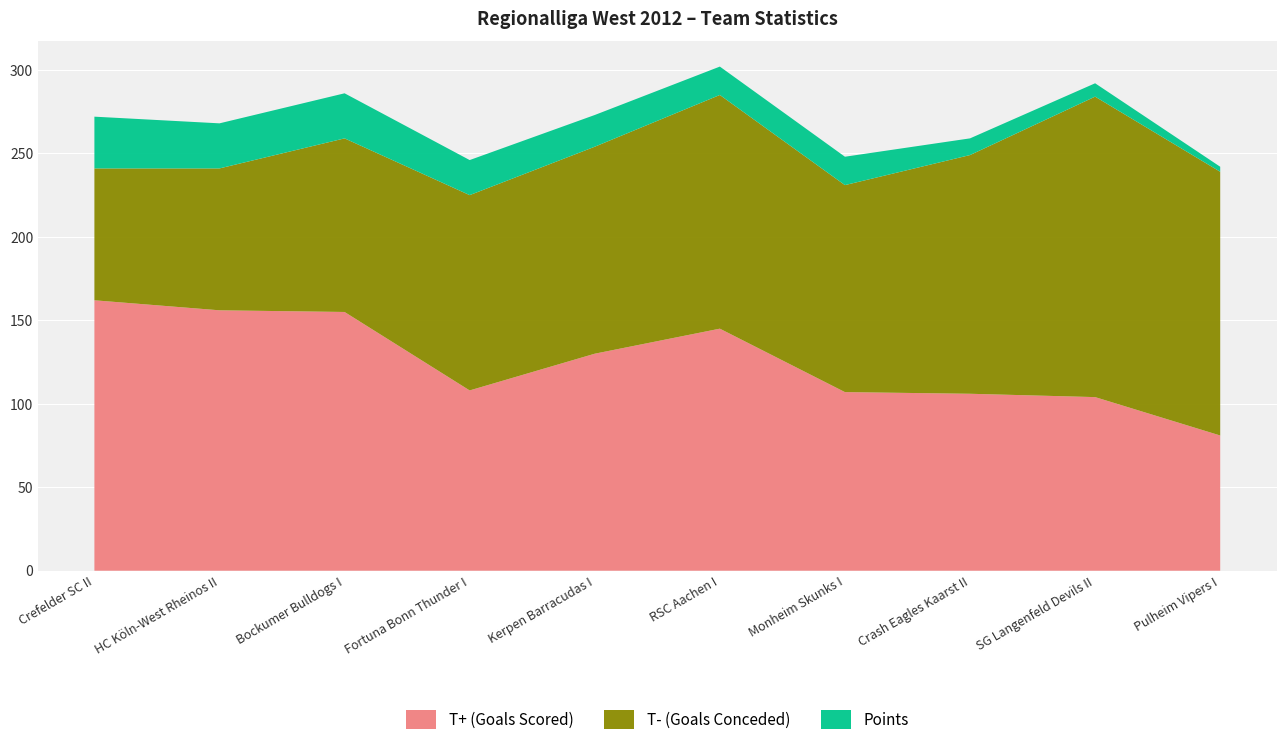

Reading left to right, what are all the values shown in this chart?

T+ (Goals Scored): Crefelder SC II=162	HC Köln-West Rheinos II=156	Bockumer Bulldogs I=155	Fortuna Bonn Thunder I=108	Kerpen Barracudas I=130	RSC Aachen I=145	Monheim Skunks I=107	Crash Eagles Kaarst II=106	SG Langenfeld Devils II=104	Pulheim Vipers I=81
T- (Goals Conceded): Crefelder SC II=79	HC Köln-West Rheinos II=85	Bockumer Bulldogs I=104	Fortuna Bonn Thunder I=117	Kerpen Barracudas I=124	RSC Aachen I=140	Monheim Skunks I=124	Crash Eagles Kaarst II=143	SG Langenfeld Devils II=180	Pulheim Vipers I=158
Points: Crefelder SC II=31	HC Köln-West Rheinos II=27	Bockumer Bulldogs I=27	Fortuna Bonn Thunder I=21	Kerpen Barracudas I=19	RSC Aachen I=17	Monheim Skunks I=17	Crash Eagles Kaarst II=10	SG Langenfeld Devils II=8	Pulheim Vipers I=3